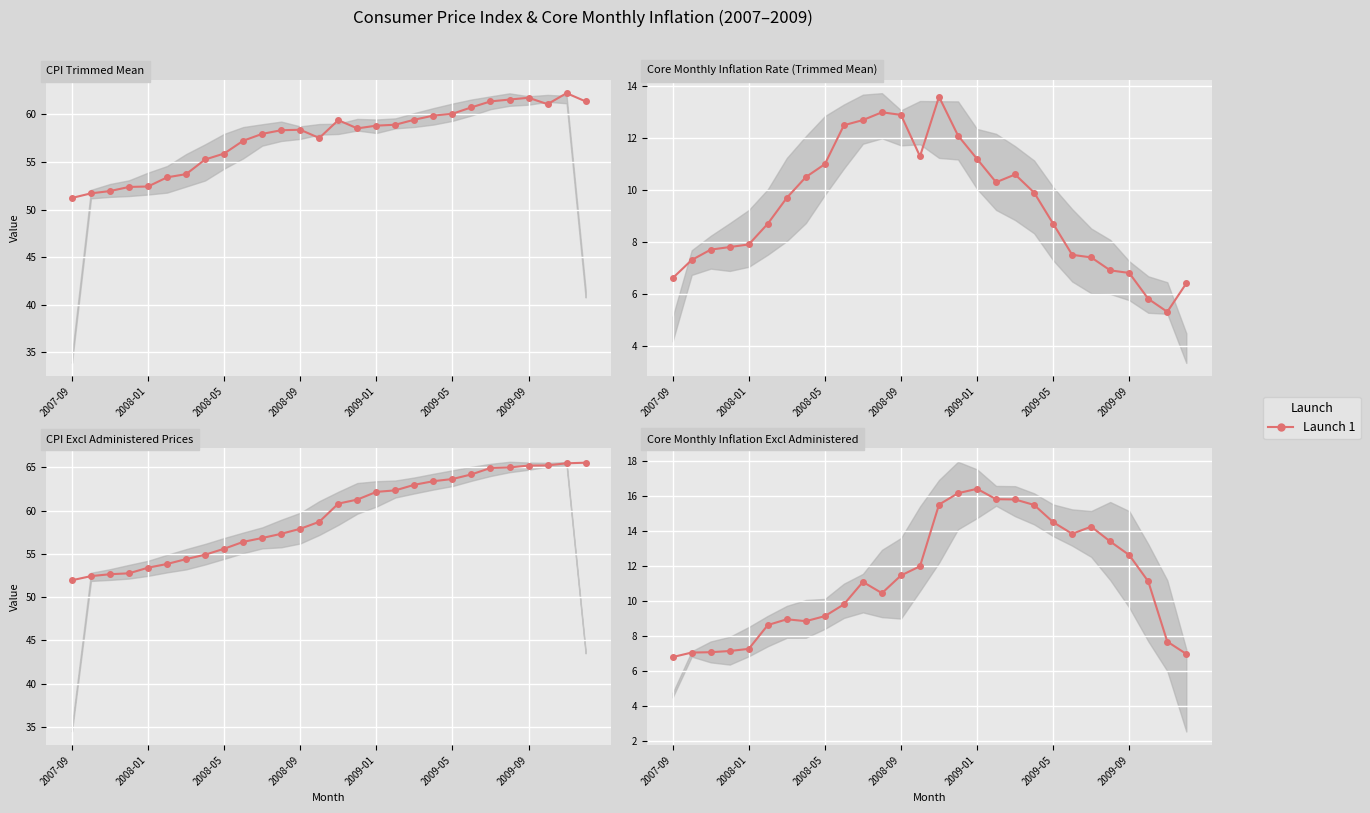

How many distinct data groups are displayed?

4